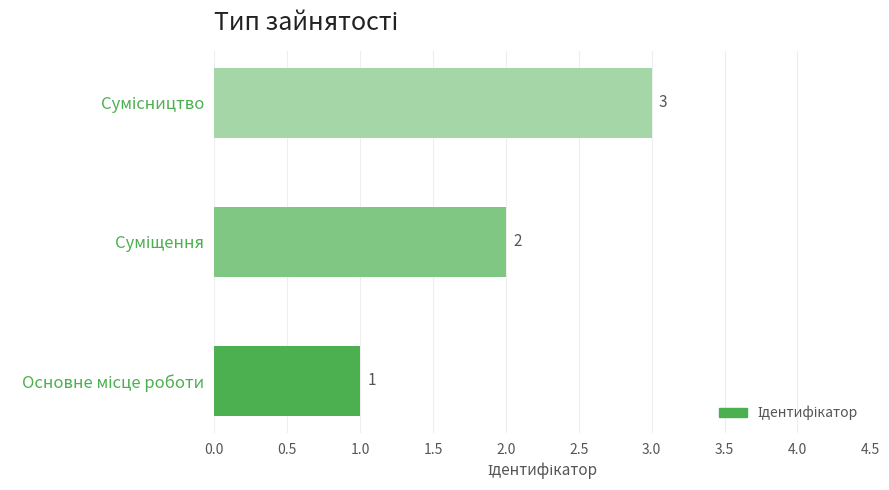

What is the difference between the maximum and minimum values?

2